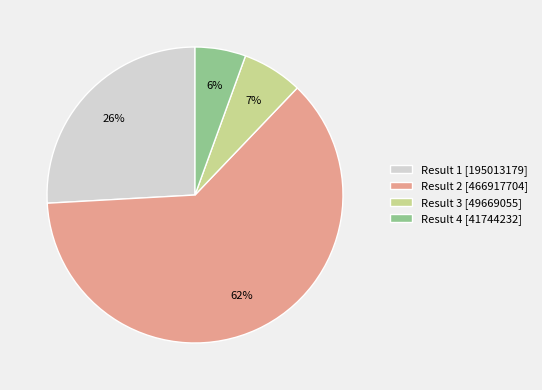

To the nearest percent, what is the average slice percentage?

25%